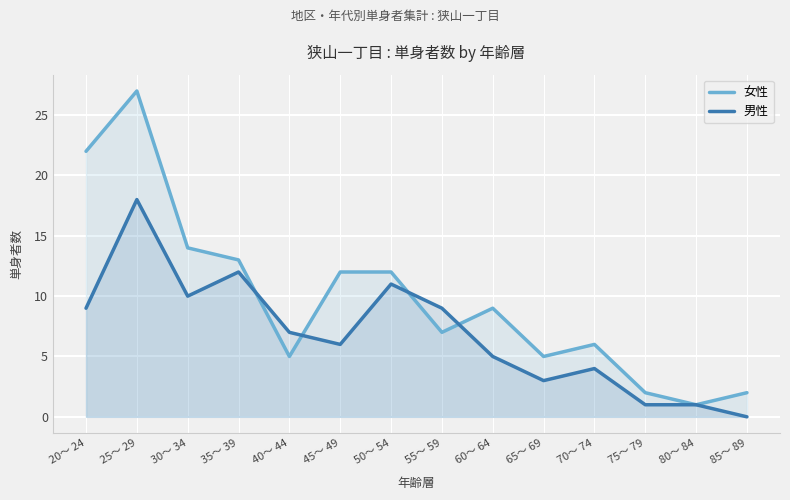

True or false: 女性 has more than 2 points higher than both neighbors.

True